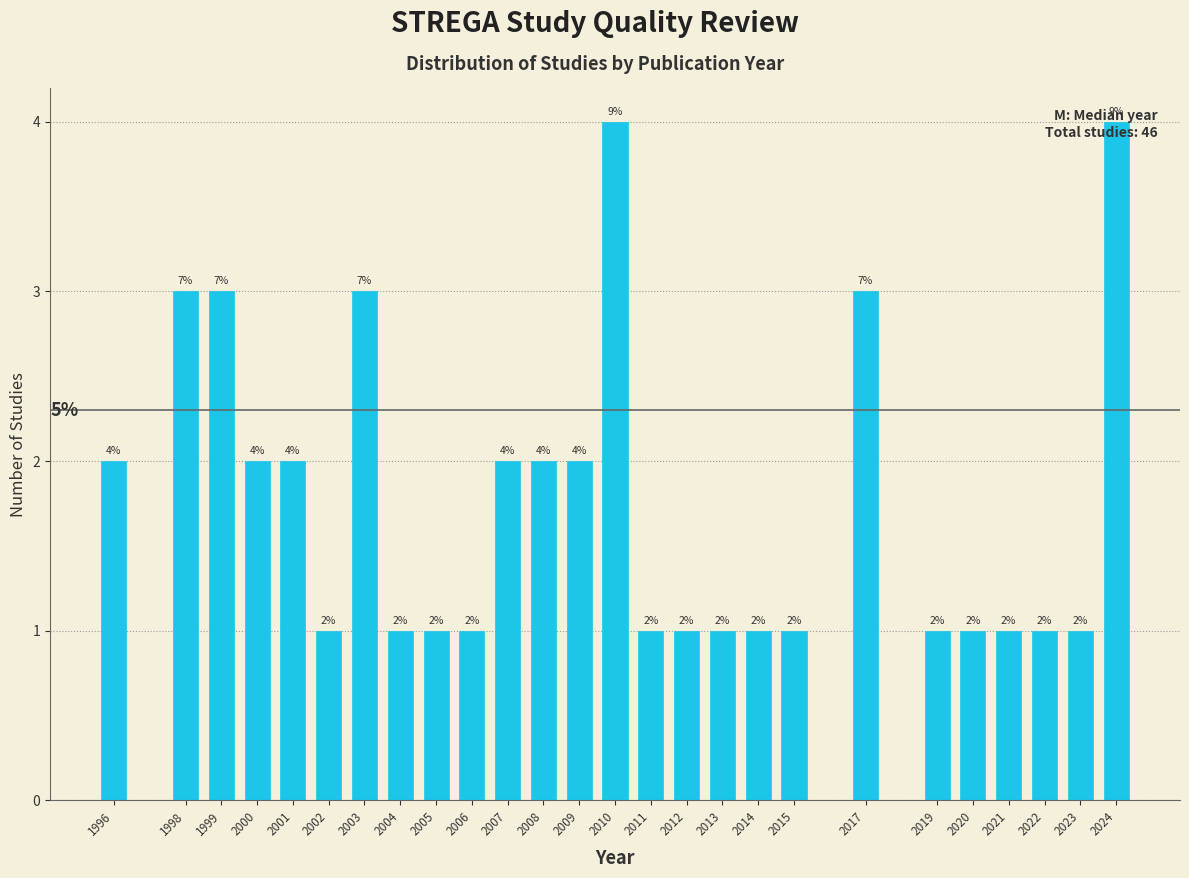

What is the ratio of the value at 2003 to the value at 2022?

3.0